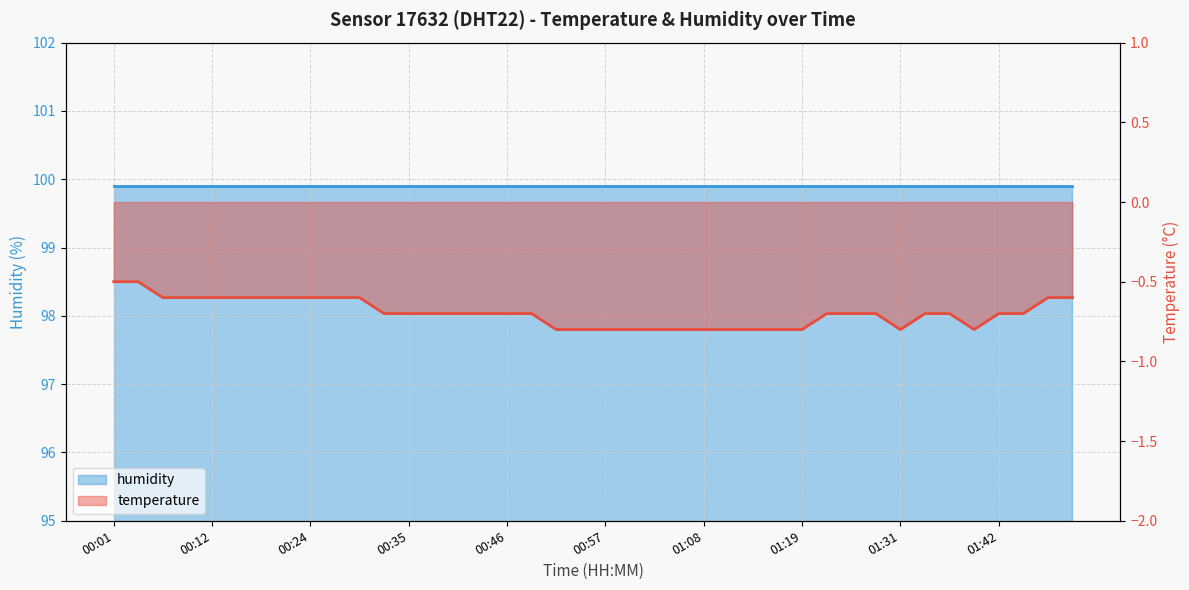

Reading left to right, list all the values displayed in this chart.

00:01=-0.5	00:04=-0.5	00:07=-0.6	00:10=-0.6	00:12=-0.6	00:15=-0.6	00:18=-0.6	00:21=-0.6	00:24=-0.6	00:26=-0.6	00:29=-0.6	00:32=-0.7	00:35=-0.7	00:38=-0.7	00:40=-0.7	00:43=-0.7	00:46=-0.7	00:49=-0.7	00:52=-0.8	00:54=-0.8	00:57=-0.8	01:00=-0.8	01:03=-0.8	01:06=-0.8	01:08=-0.8	01:11=-0.8	01:14=-0.8	01:17=-0.8	01:19=-0.8	01:22=-0.7	01:25=-0.7	01:28=-0.7	01:31=-0.8	01:33=-0.7	01:36=-0.7	01:39=-0.8	01:42=-0.7	01:45=-0.7	01:47=-0.6	01:50=-0.6